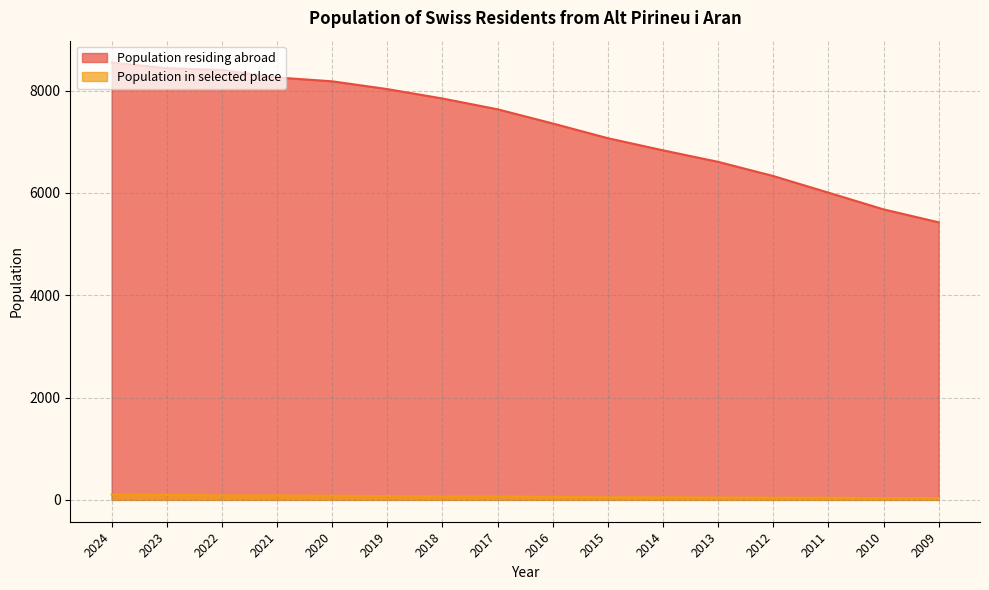

True or false: Population in selected place has more than 2 interior local peaks.

False